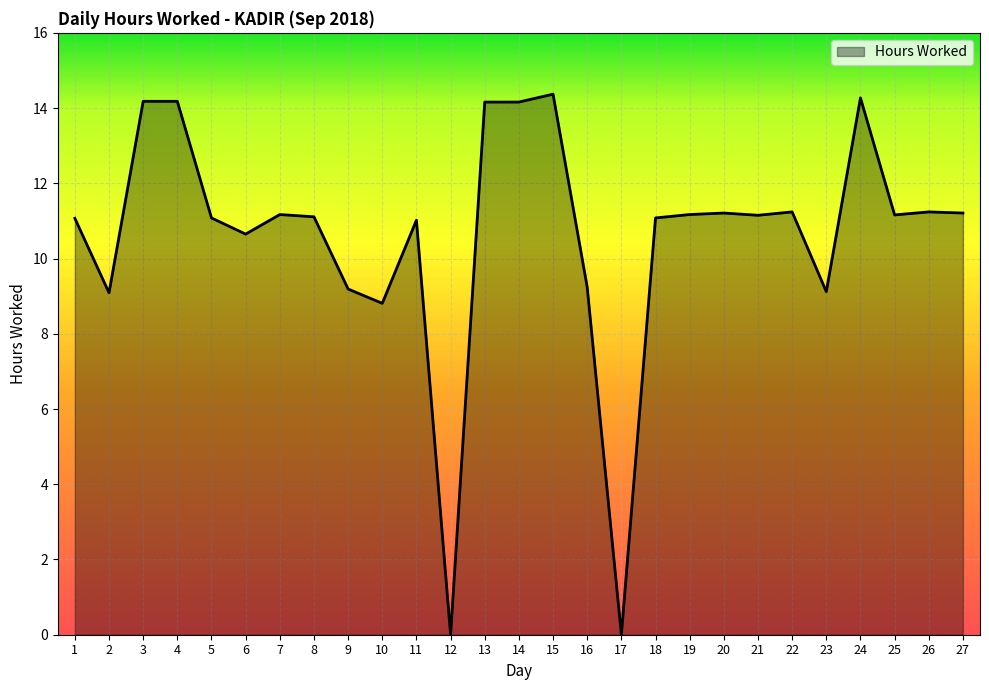

What is the change in value from 2 to 3?

+5.1